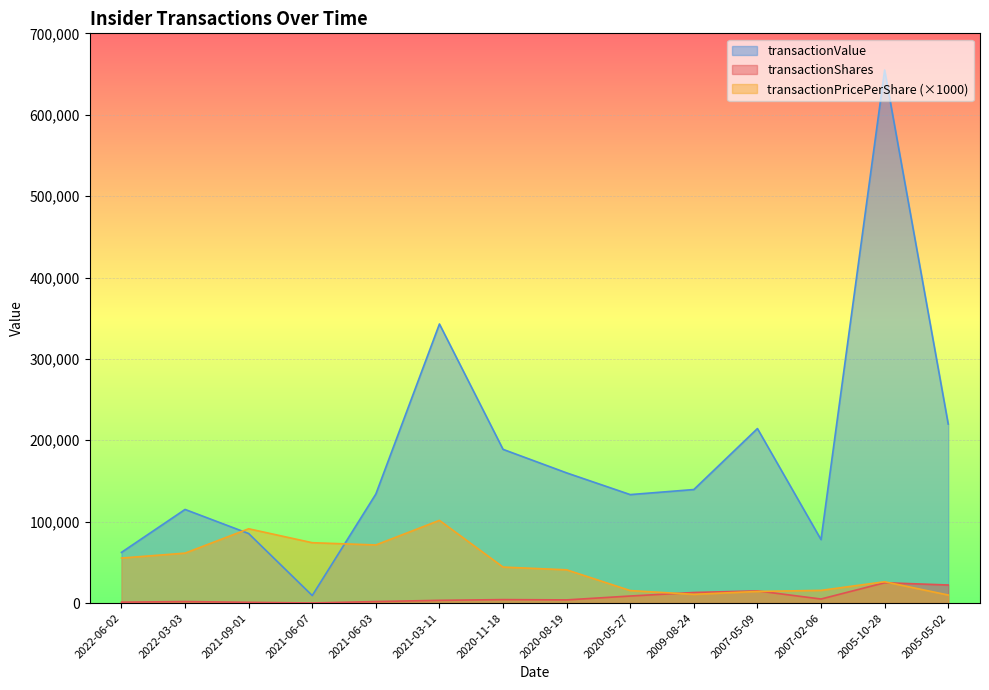

How many data points in transactionValue are less than 139499?

7